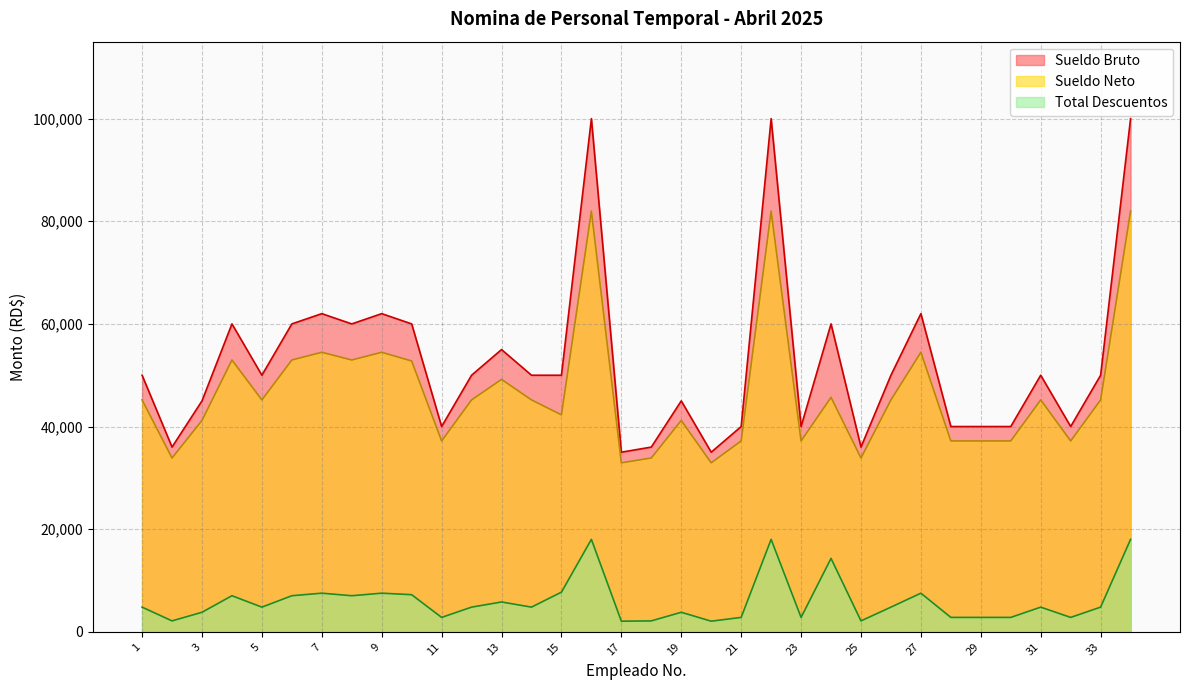

At which category is the sum across all series the highest?

16